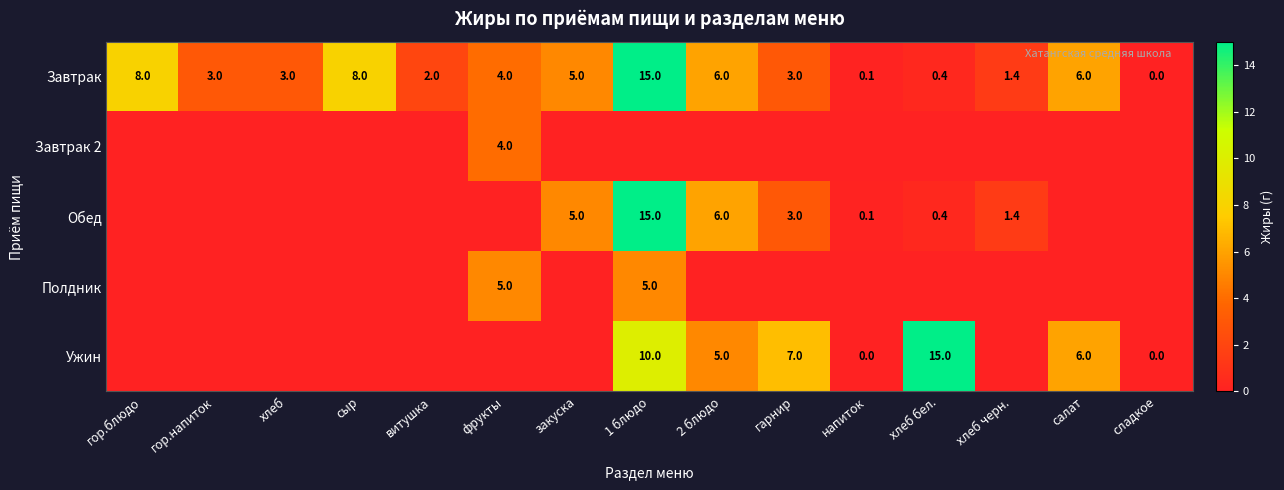

Where does the Завтрак series first go above 3?

гор.блюдо